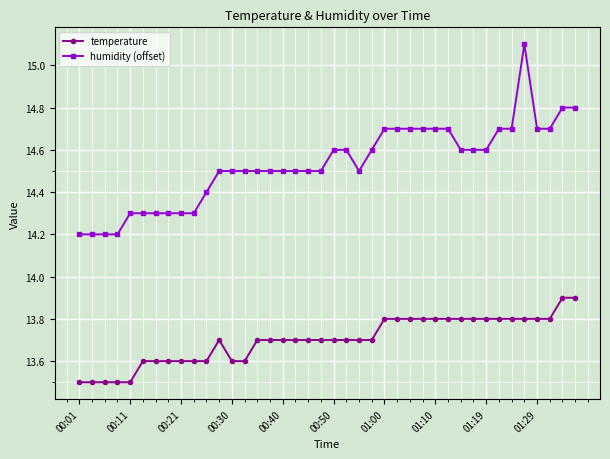

How many humidity (offset) values are between 14 and 15?

39